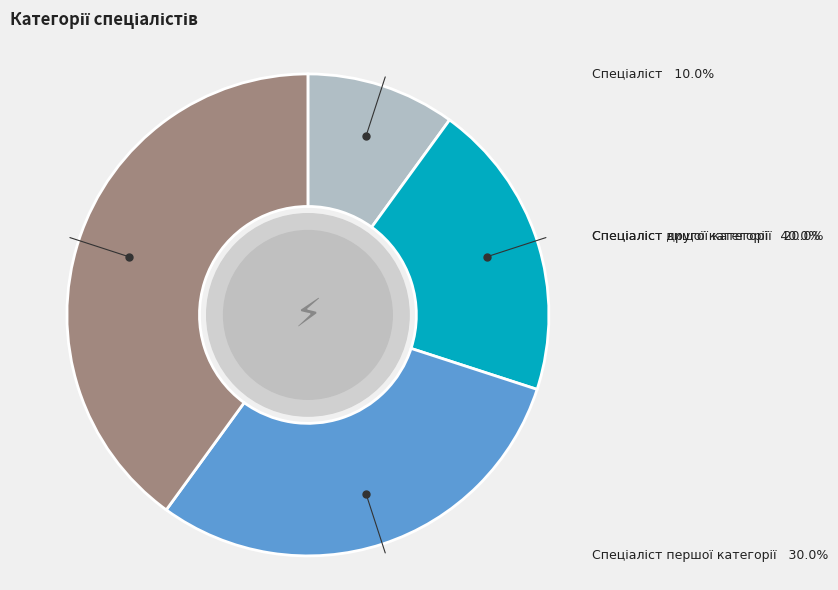

To the nearest percent, what percentage of the pie is Спеціаліст другої категорії?

20%